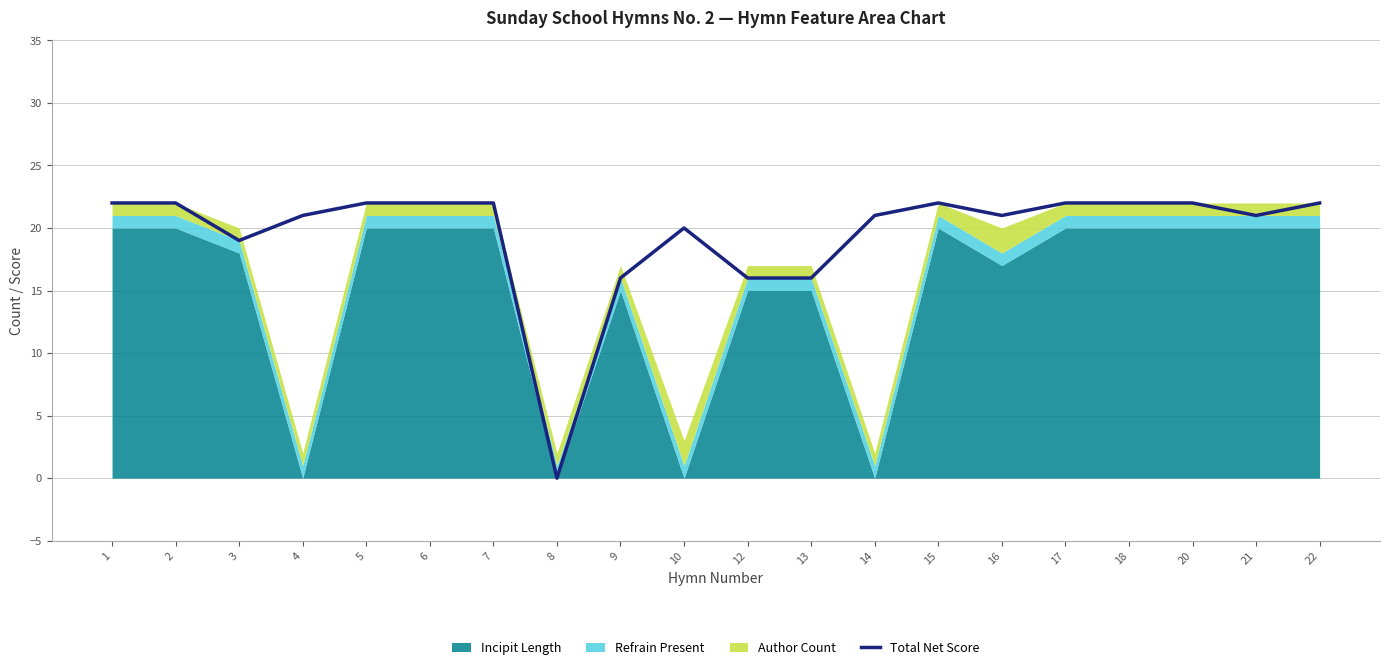

The value at 4 is 32. True or false?

False